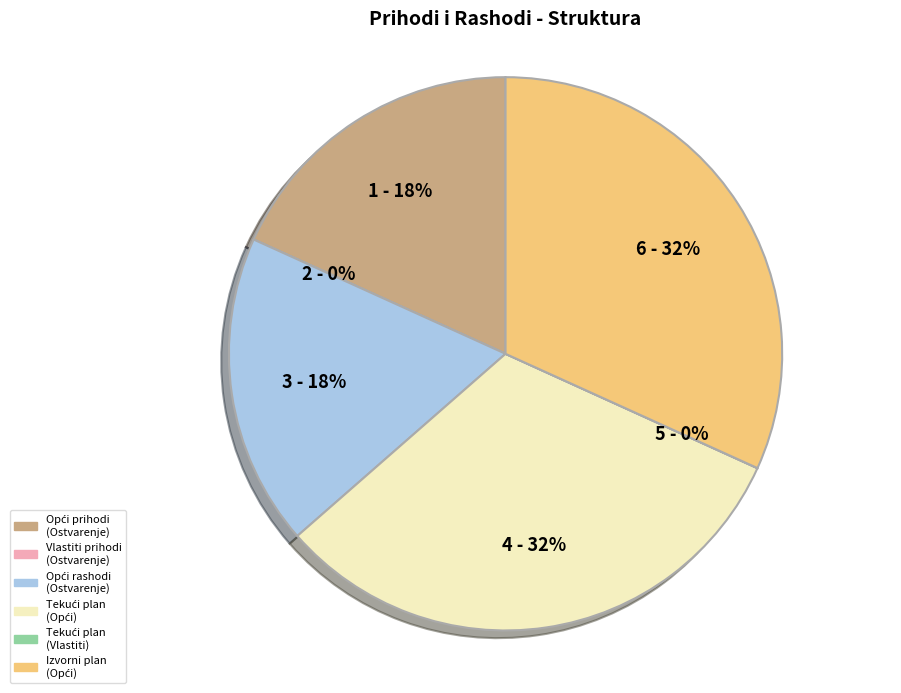

Does any single category account for the majority?

No